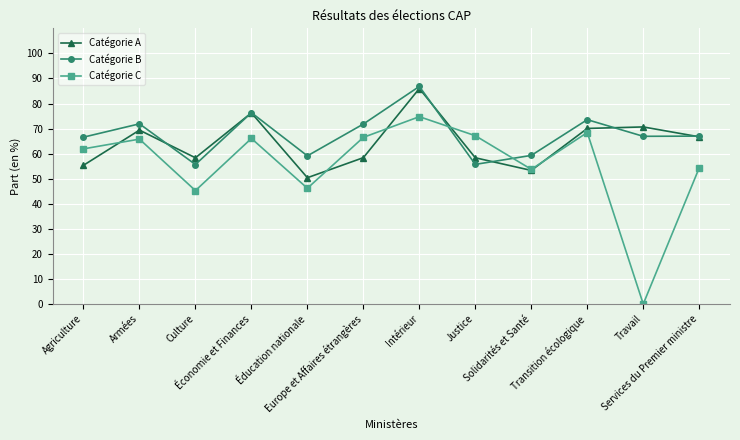

At Éducation nationale, list the series in order from smallest to largest.

Catégorie C, Catégorie A, Catégorie B